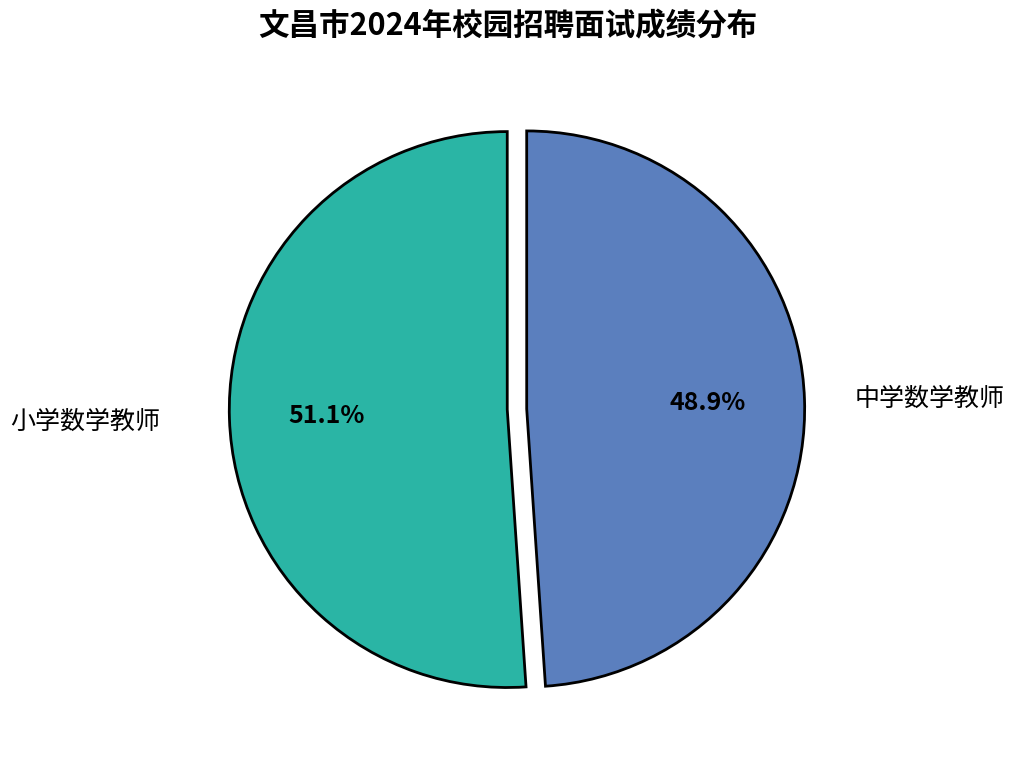

Which slice is the largest?

小学数学教师